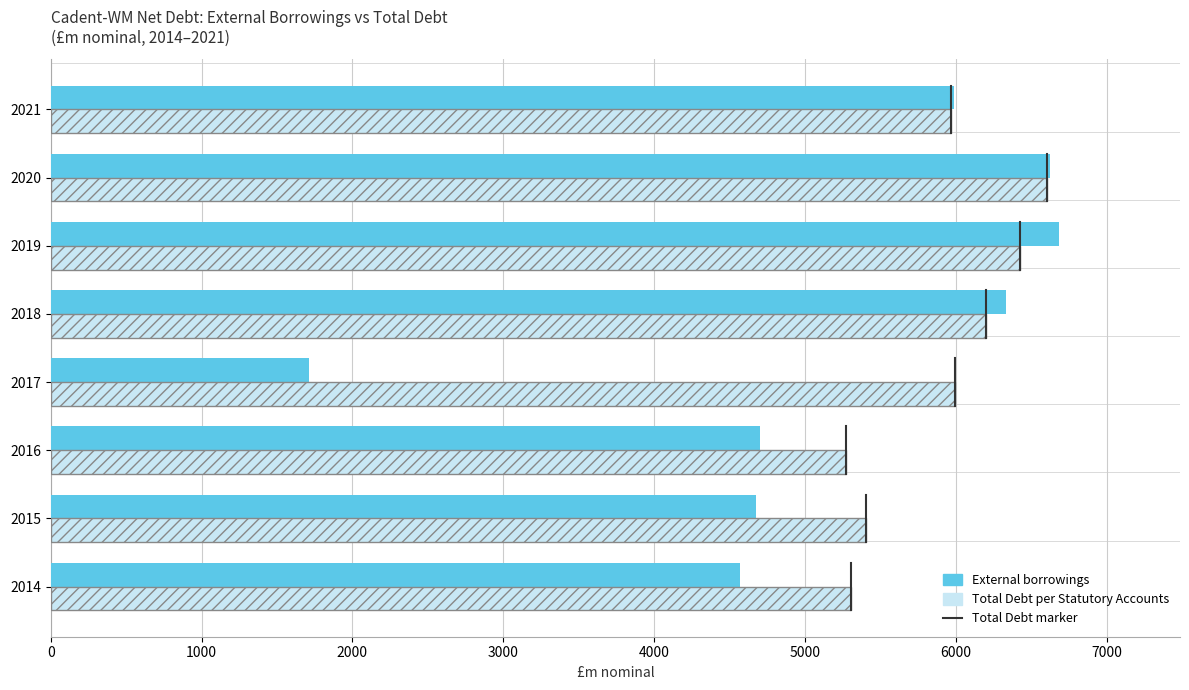

List the series in order of their overall mean, lowest first.

External borrowings, Total Debt per Statutory Accounts